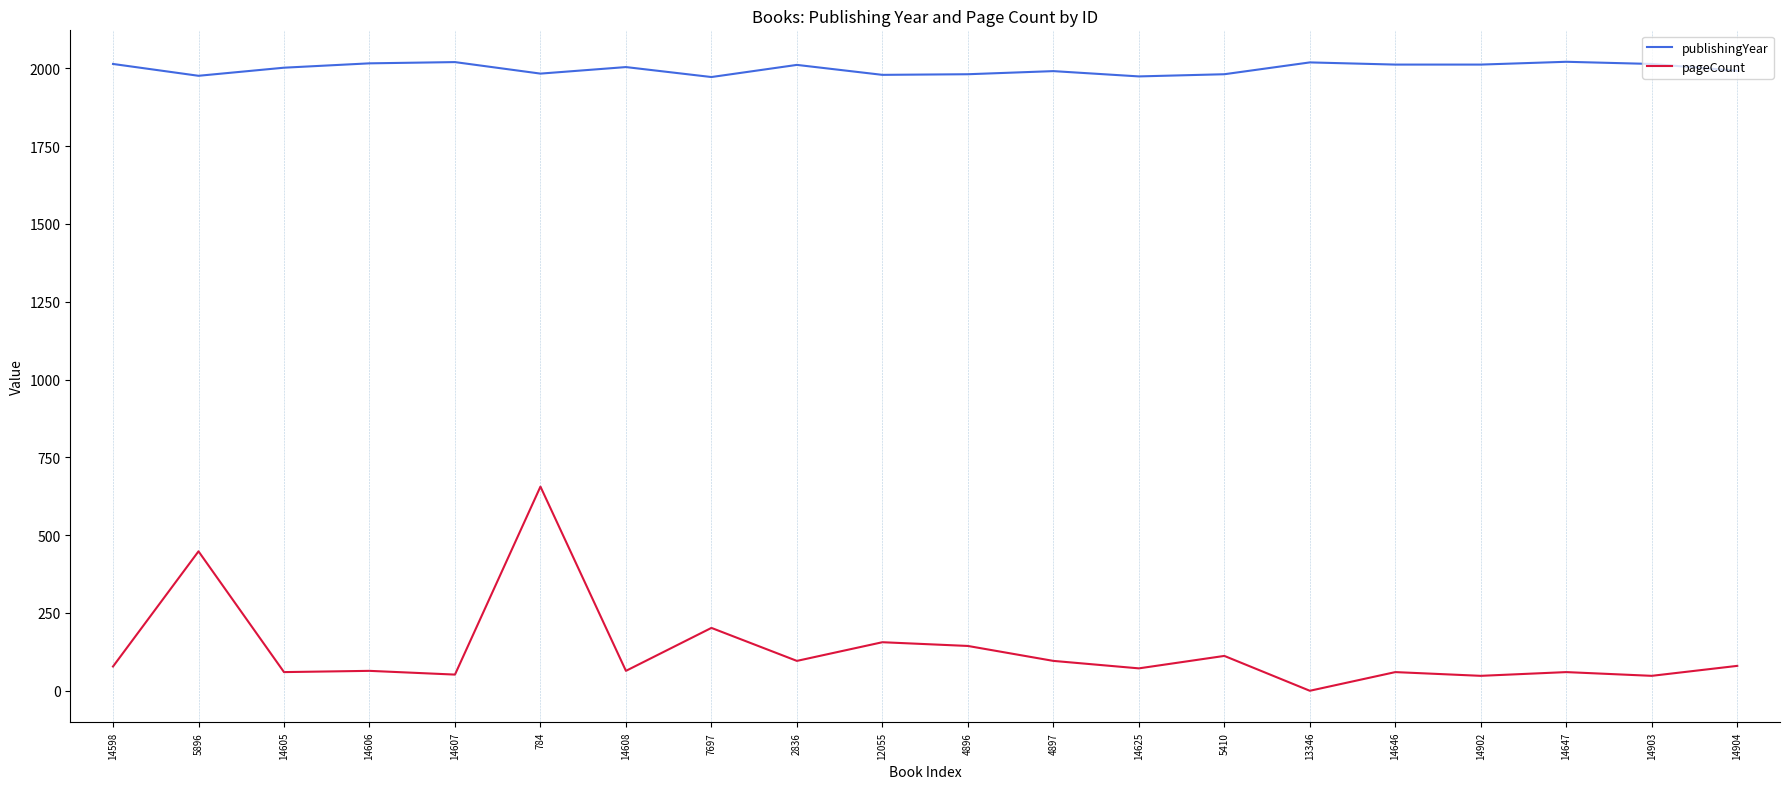

The value of pageCount at 5896 is 785. True or false?

False